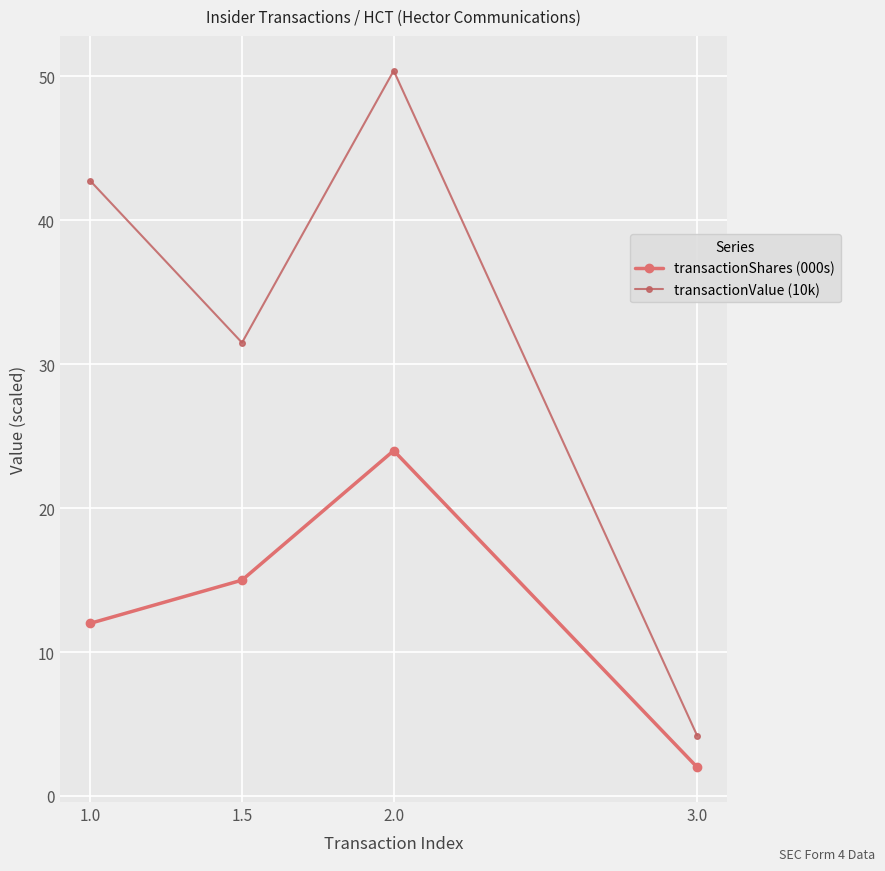

True or false: transactionValue (10k) and transactionShares (000s) cross at least once.

False